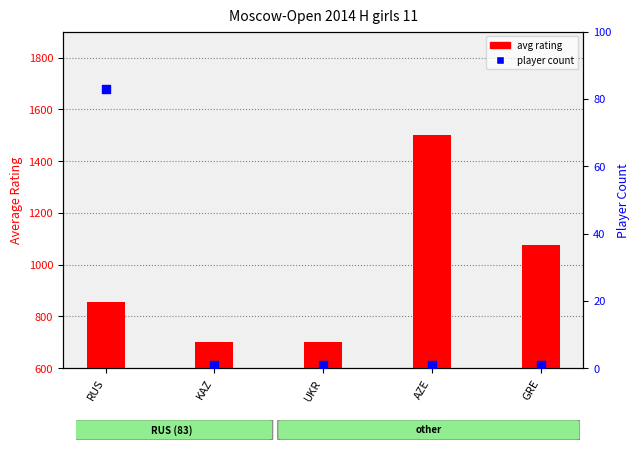

Which series contains the lowest Y value?

player count